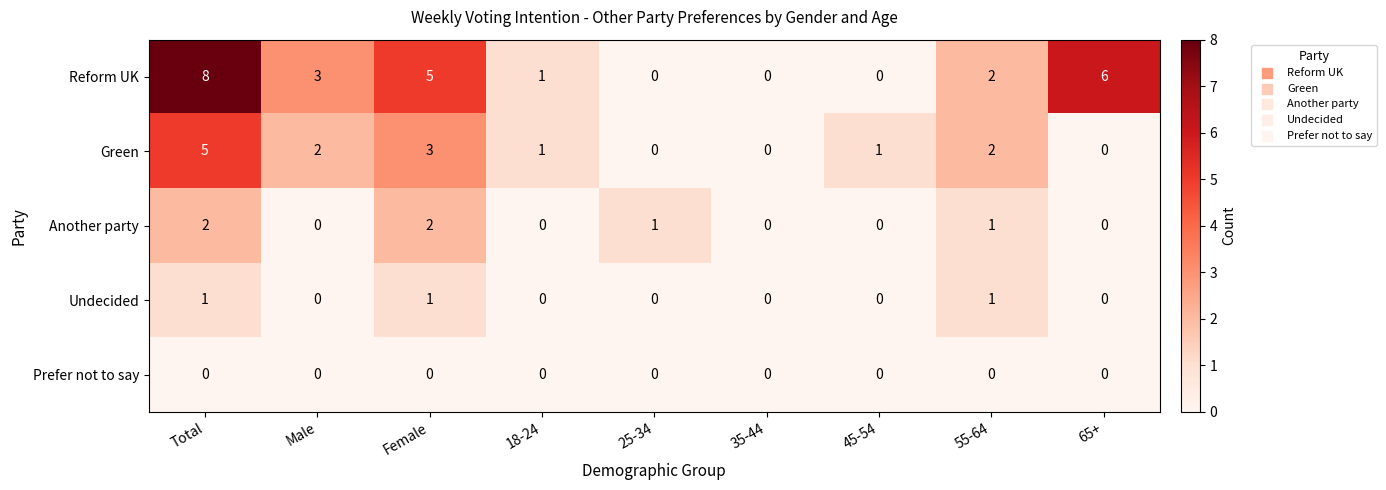

Between 18-24 and 45-54, which series saw the biggest shift?

Reform UK